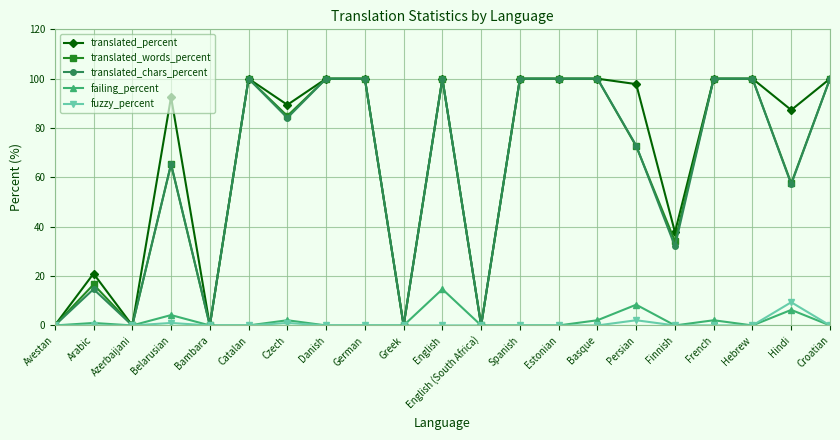

At which category is the sum across all series the highest?

English